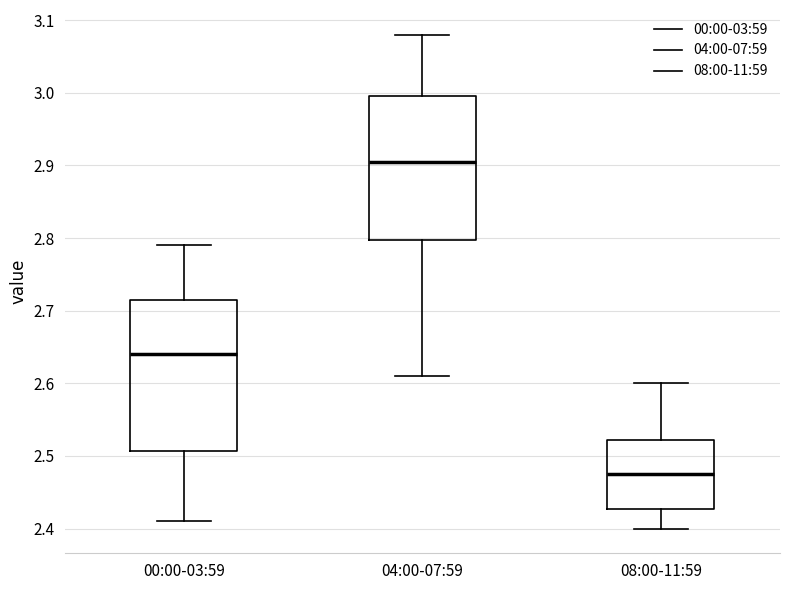

Which box's median line is the highest?

04:00-07:59